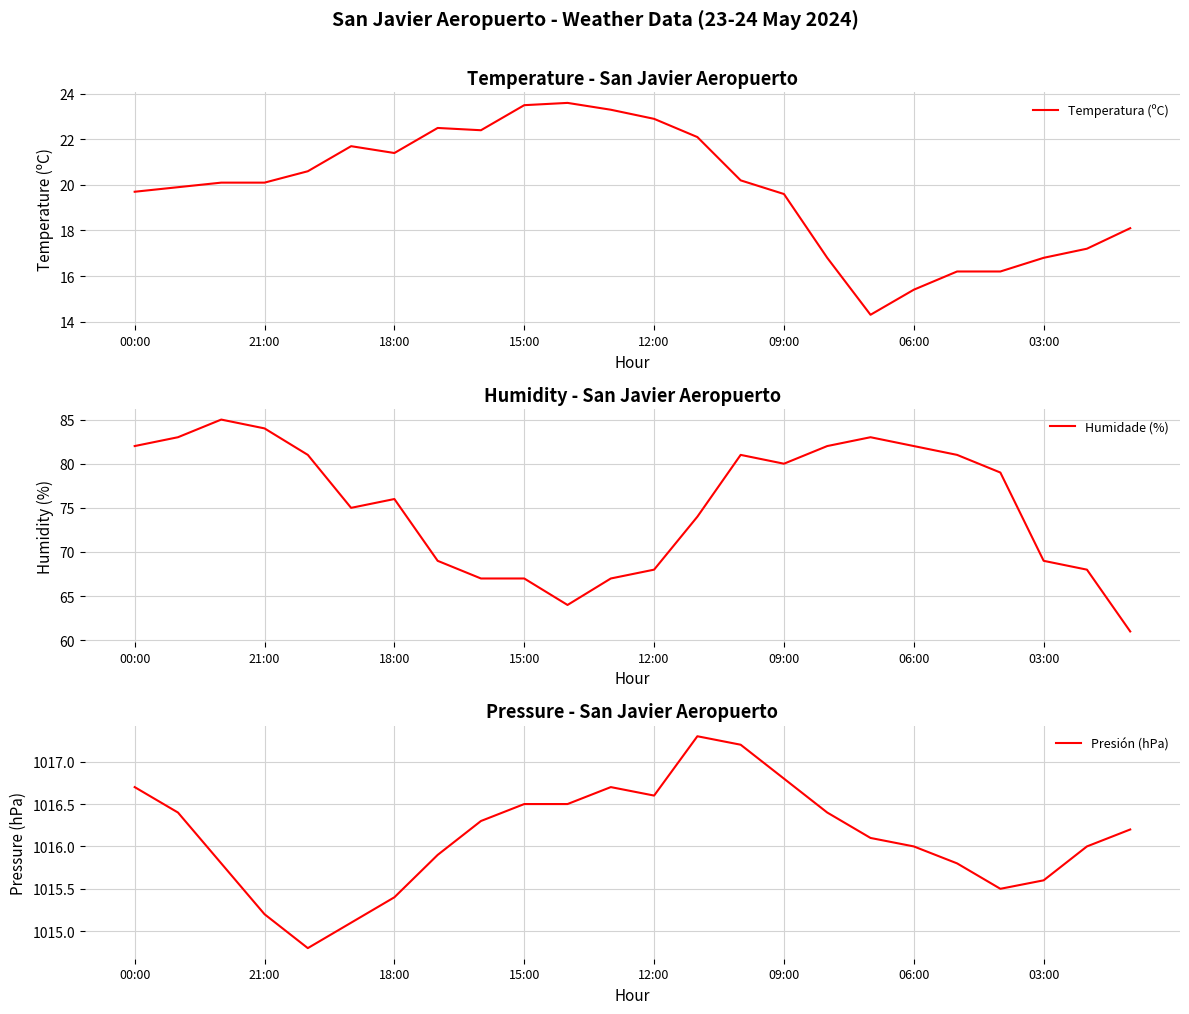

Is it true that Temperatura (ºC) equals 29.6 at 00:00?

False